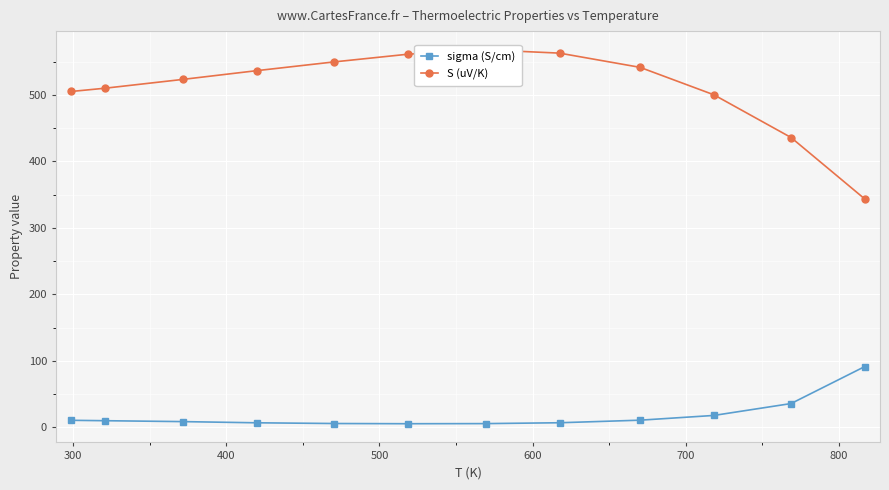

What is the difference between the maximum and minimum values in the S (uV/K) series?

224.4